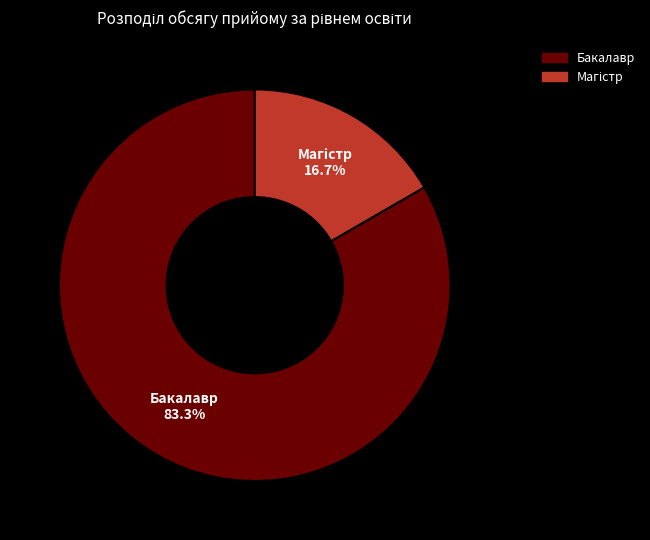

Is it true that Бакалавр is 83% of the pie?

True